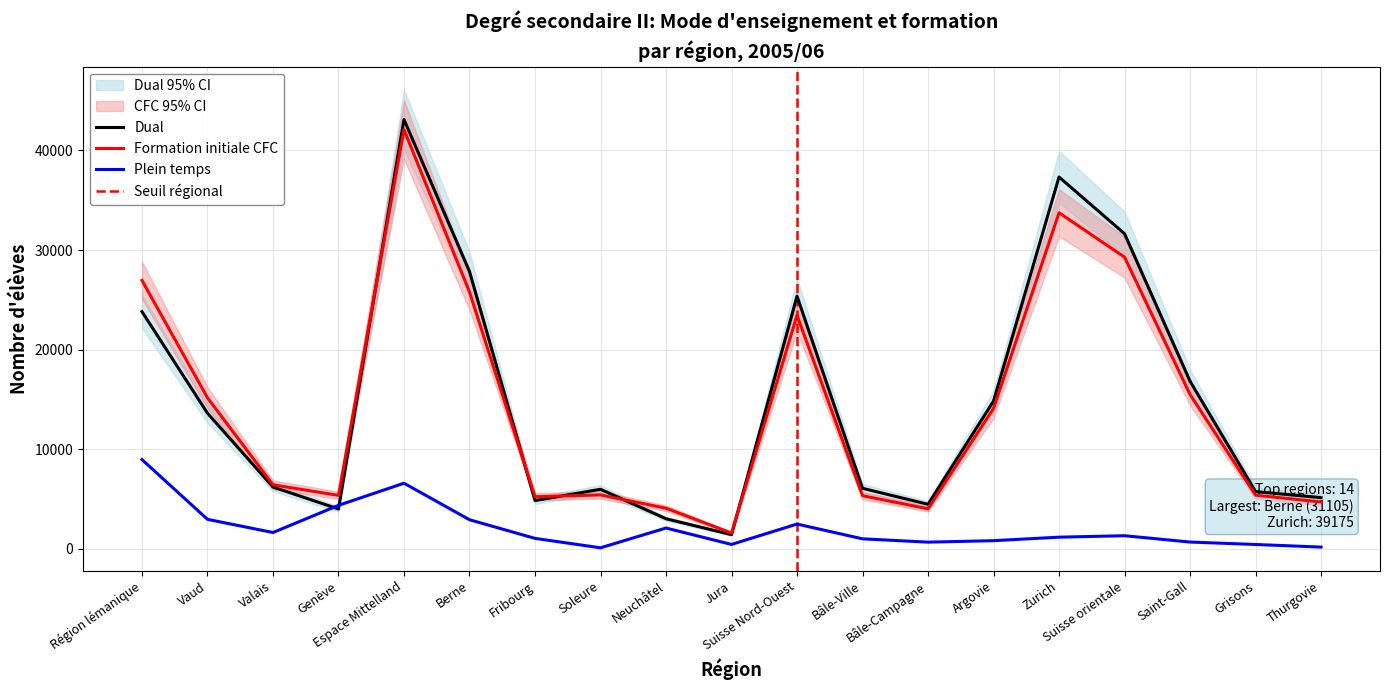

At which category is the sum across all series the highest?

Espace Mittelland